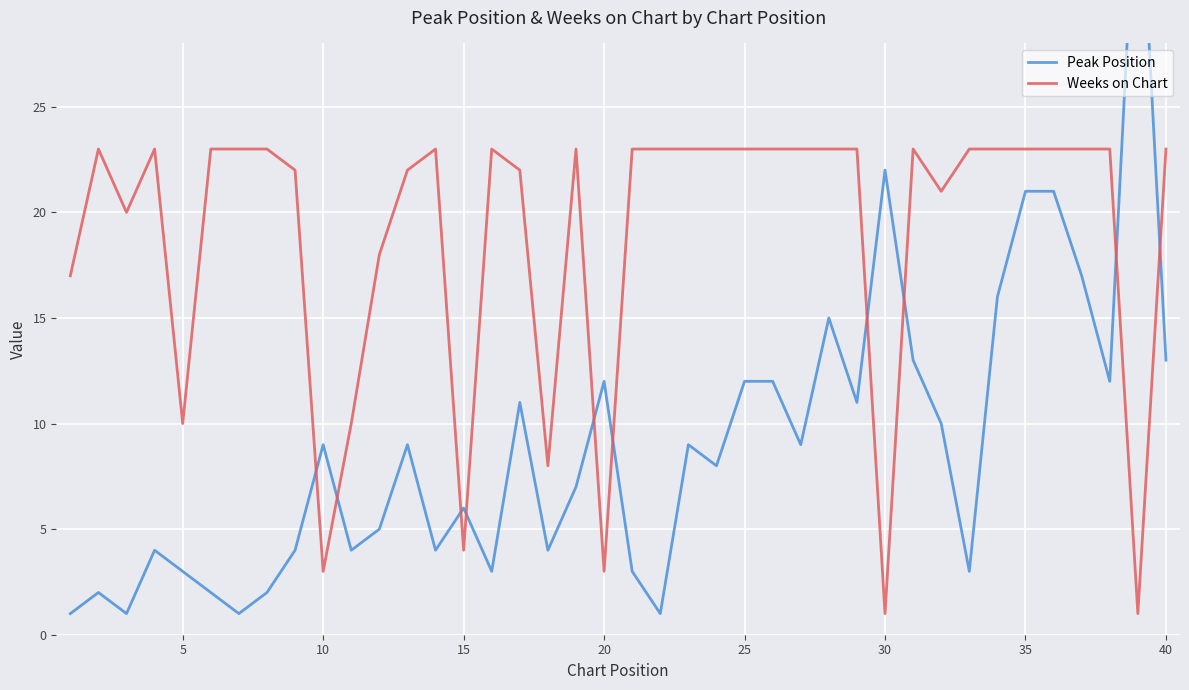

Count the number of data series in this chart.

2